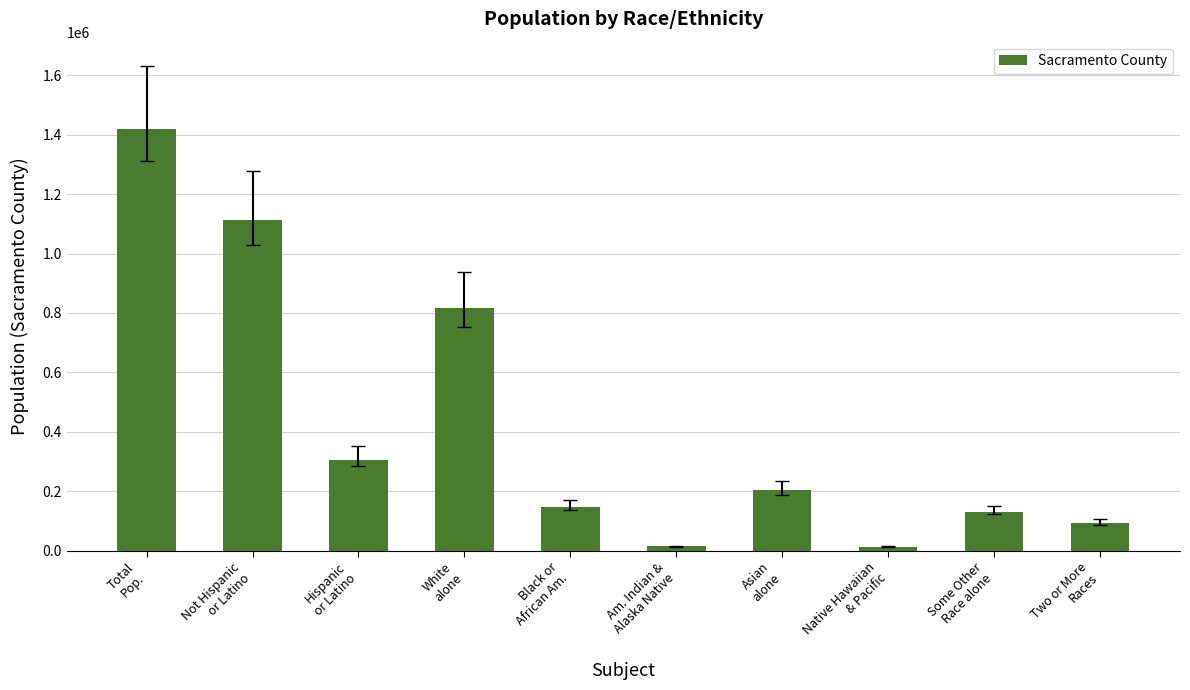

What is the greatest value displayed?

1418788